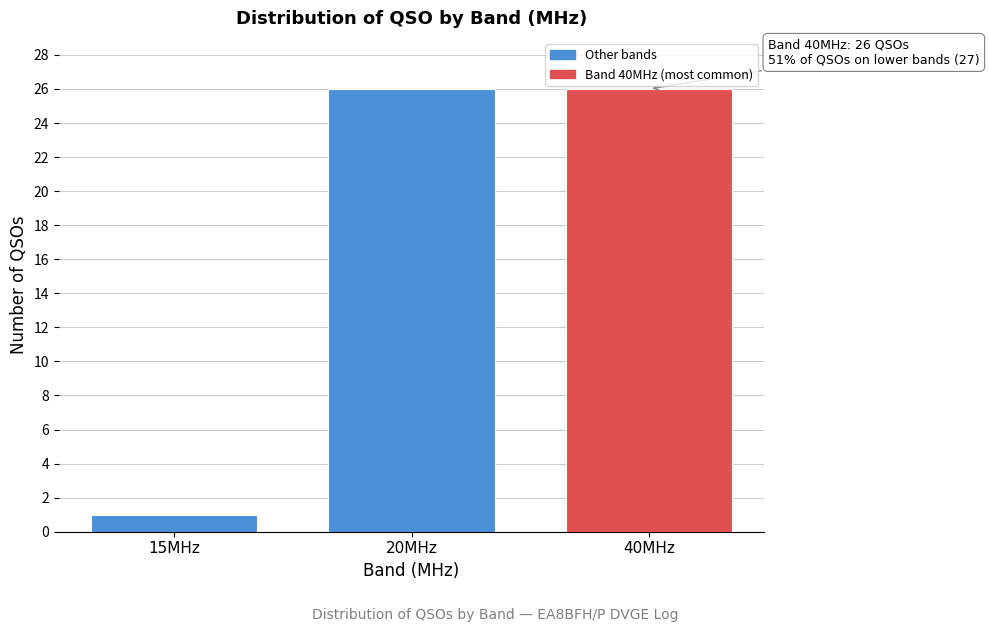

Reading right to left, extract all data points from this chart.

26	26	1